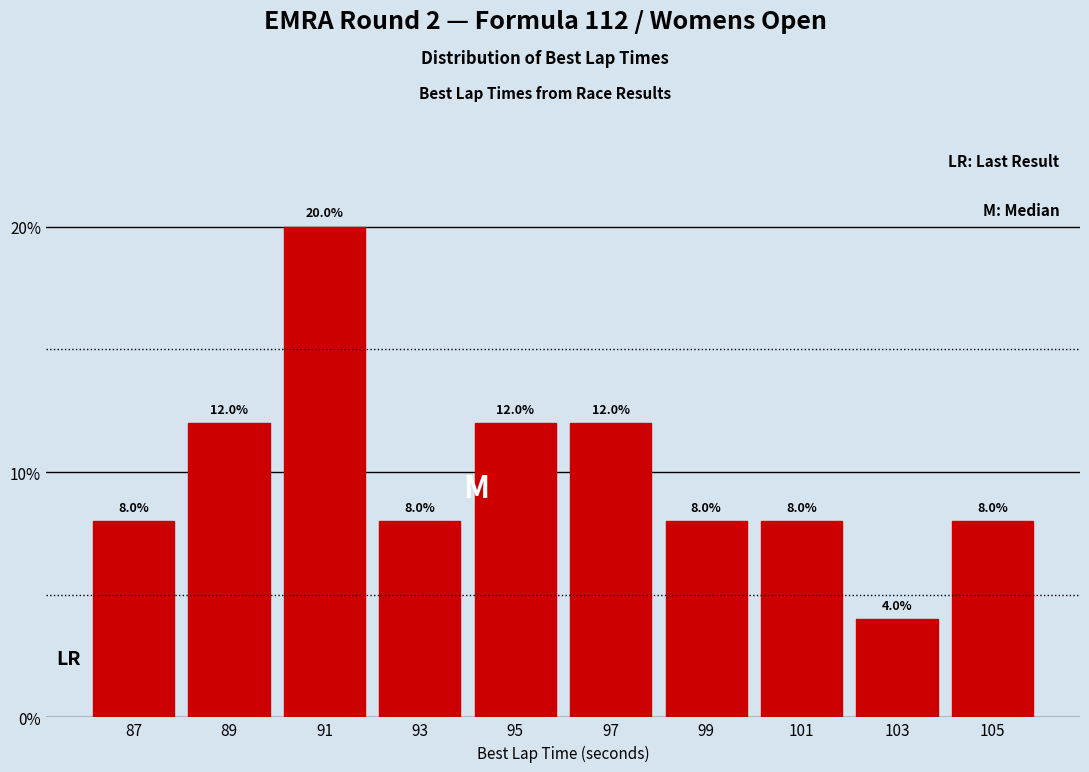

Reading left to right, list every bar in this chart as the range it spans on the x-axis followed by its height.

86 to 88: 8.0
88 to 90: 12.0
90 to 92: 20.0
92 to 94: 8.0
94 to 96: 12.0
96 to 98: 12.0
98 to 100: 8.0
100 to 102: 8.0
102 to 104: 4.0
104 to 106: 8.0